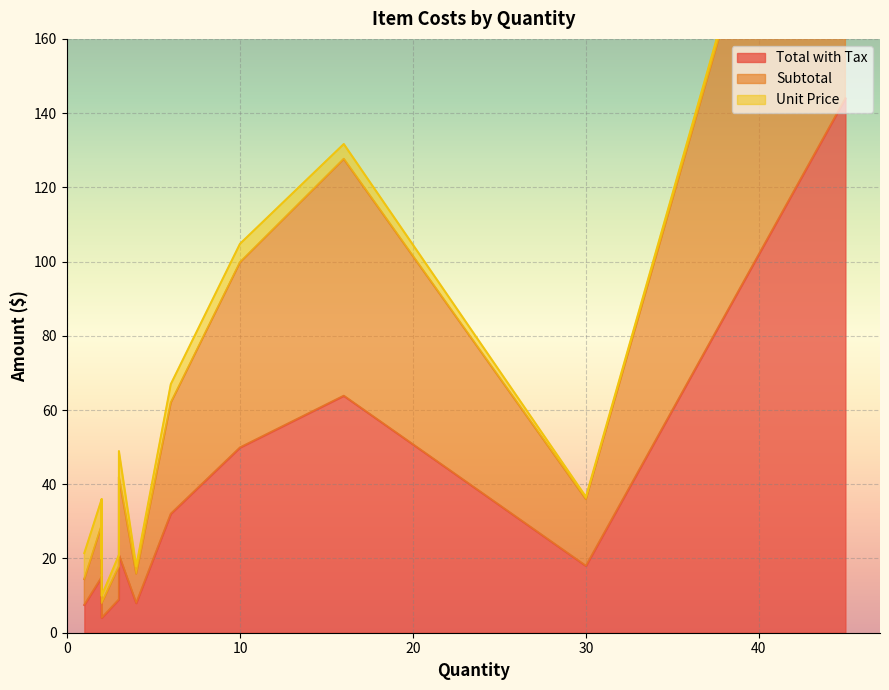

True or false: Total with Tax and Unit Price intersect in this chart.

False